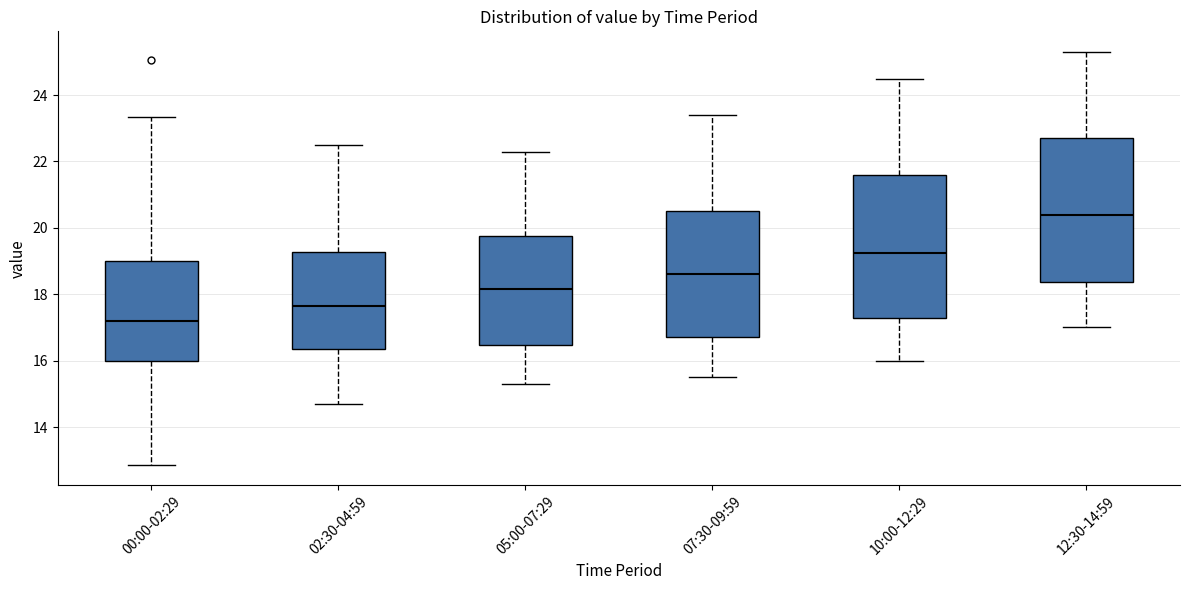

Reading left to right, read every box against the y-axis: the position of its median line, the range the box covers, and the ends of its whiskers. The values are not printed on the chart, so give them approximately, as read against the axis.

00:00-02:29: median 17.2, box 16.0 to 19.0, whiskers 12.8 to 23.4
02:30-04:59: median 17.6, box 16.4 to 19.2, whiskers 14.8 to 22.6
05:00-07:29: median 18.2, box 16.4 to 19.8, whiskers 15.4 to 22.4
07:30-09:59: median 18.6, box 16.8 to 20.6, whiskers 15.6 to 23.4
10:00-12:29: median 19.2, box 17.2 to 21.6, whiskers 16.0 to 24.6
12:30-14:59: median 20.4, box 18.4 to 22.8, whiskers 17.0 to 25.4